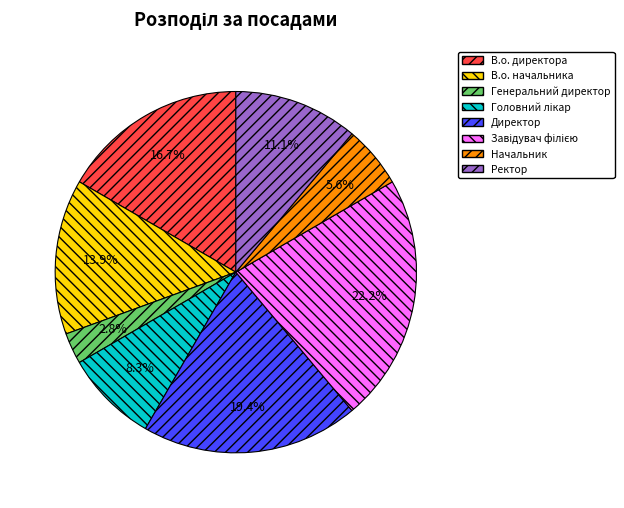

To the nearest percent, what is the difference between the largest and smallest slice percentages?

19%